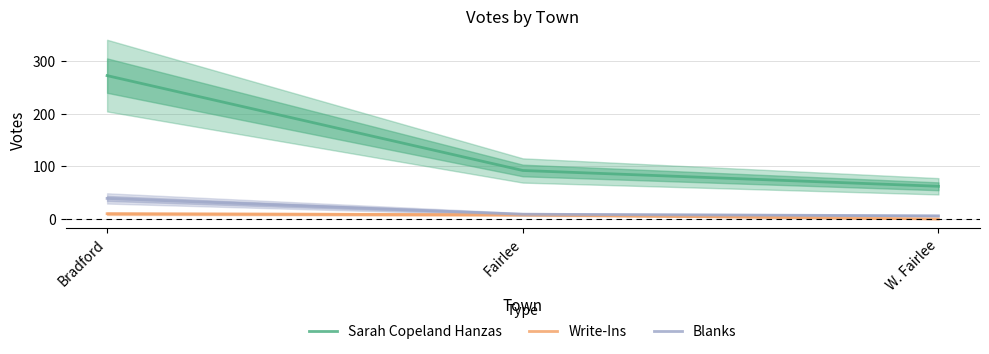

What is the label of the 2nd point from the right?

Fairlee